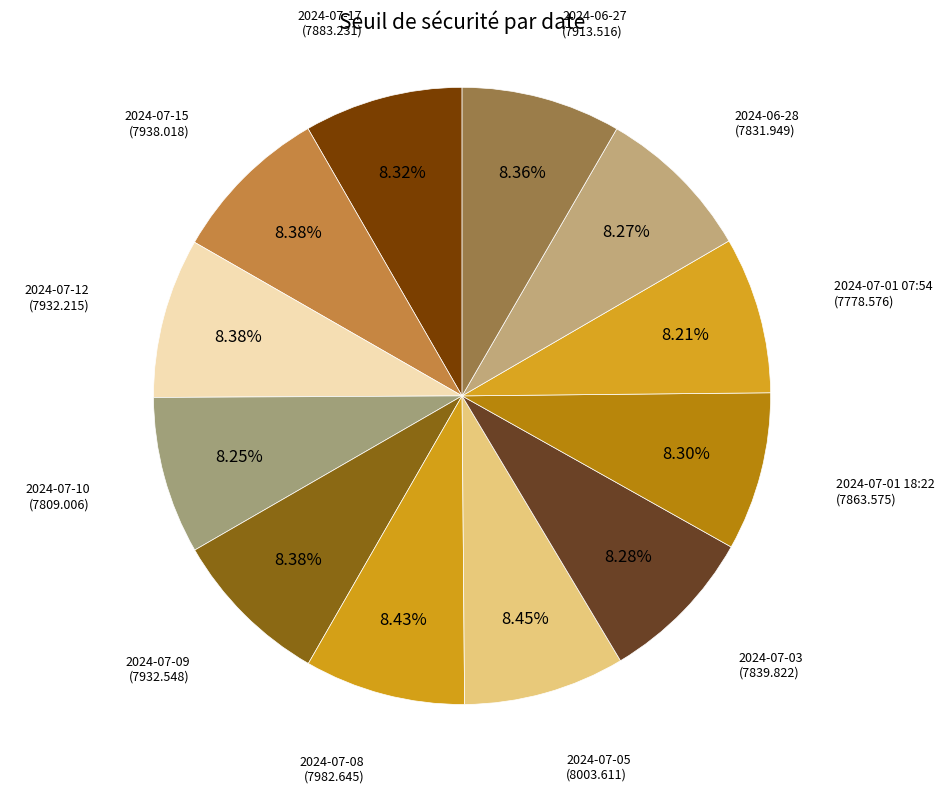

Do 2024-07-08 and 2024-07-12 together represent more than half of the pie?

No